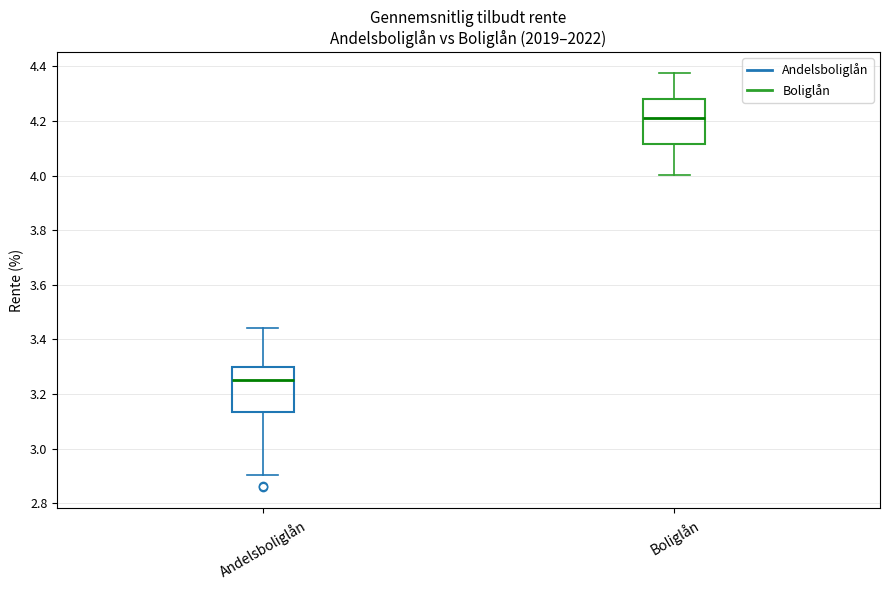

Which box has the lowest median line?

Andelsboliglån